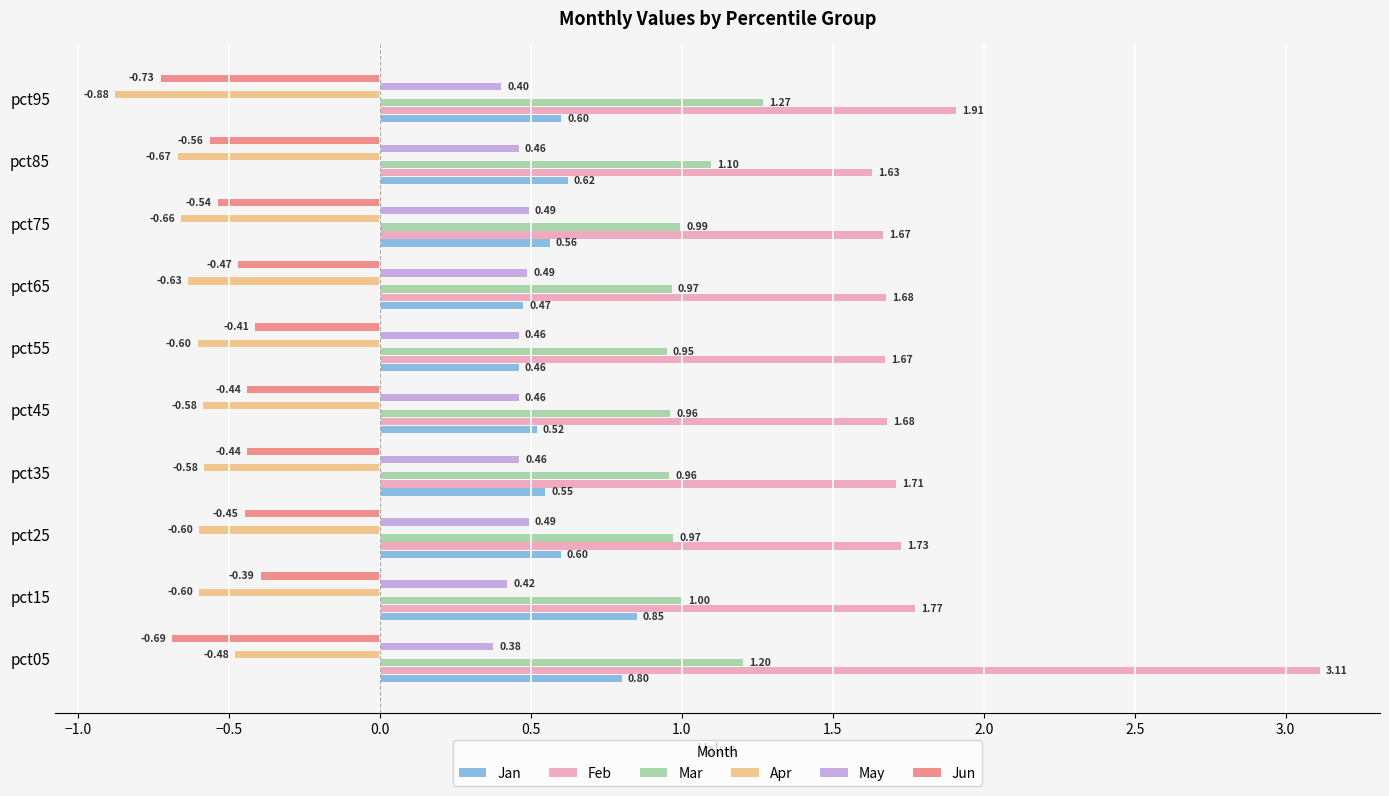

What is the difference between the maximum and minimum values in the Feb series?

1.5